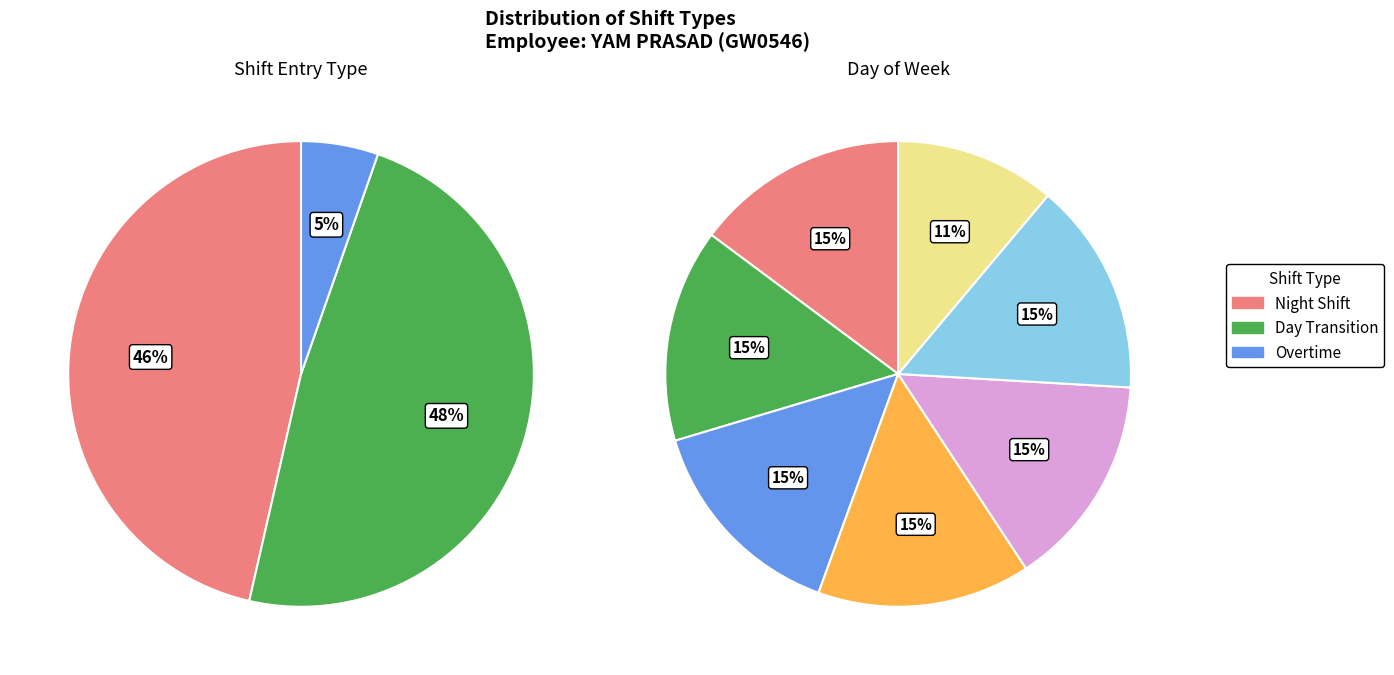

Count the number of slices in the pie.

7